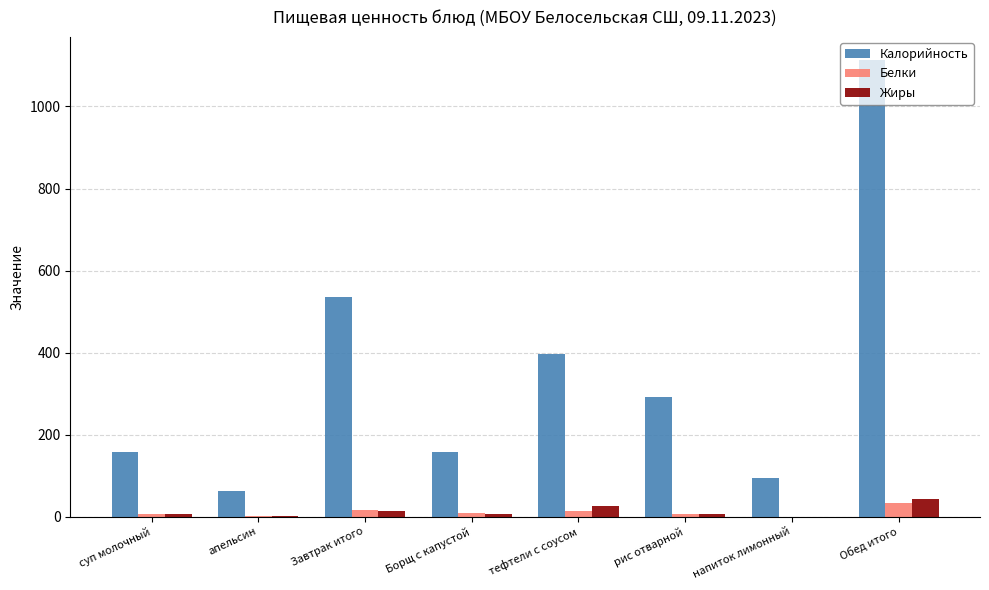

How many groups of bars are there?

8